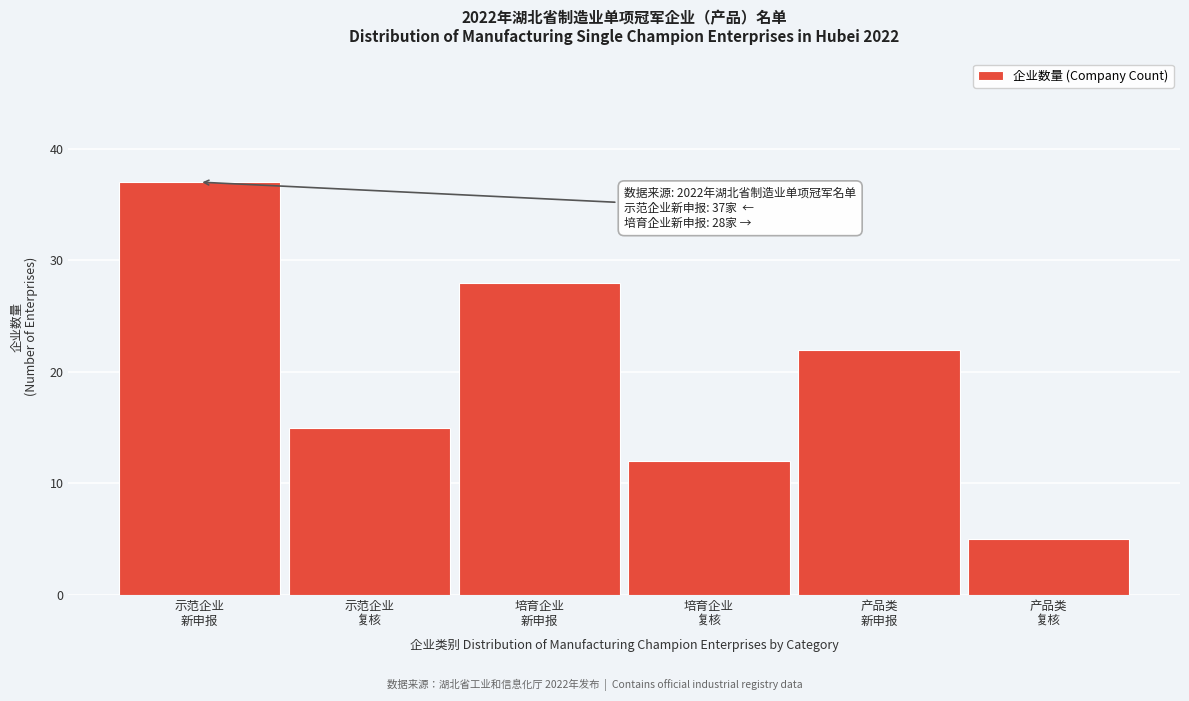

Reading left to right, list all the values displayed in this chart.

37	15	28	12	22	5